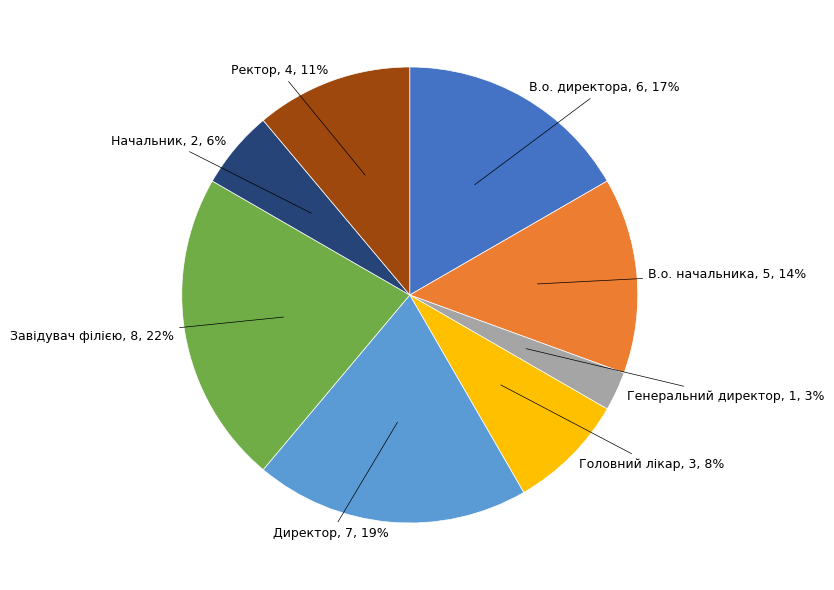

Does Ректор represent more than half of the total?

No